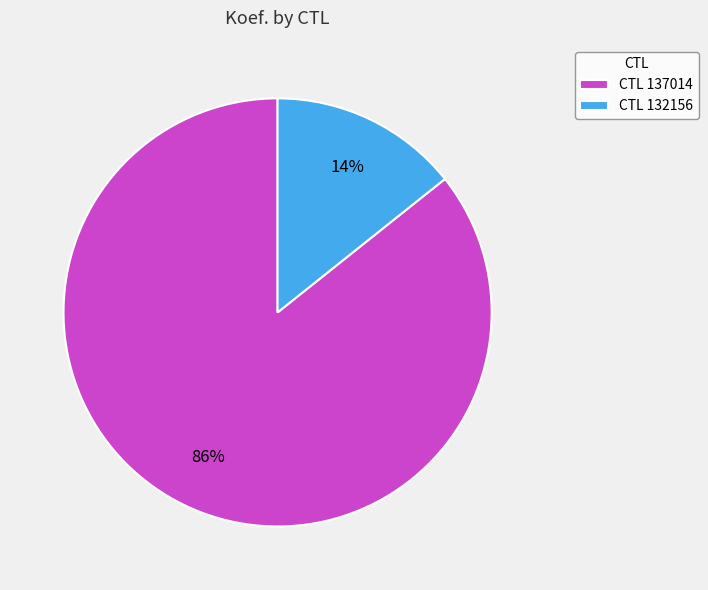

Count the number of slices in the pie.

2